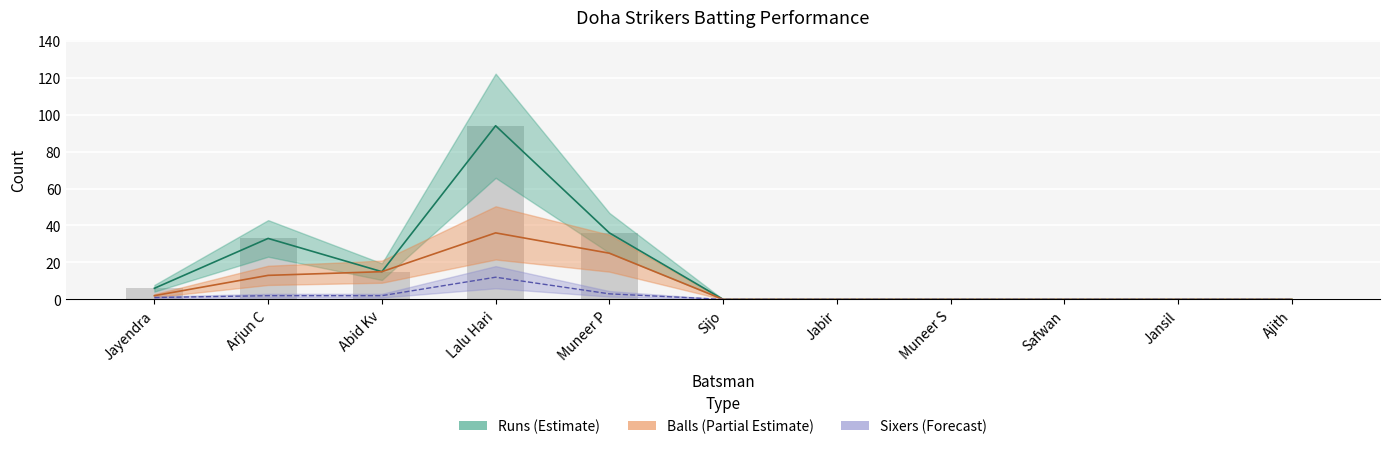

What is the average value of the Runs series?

17